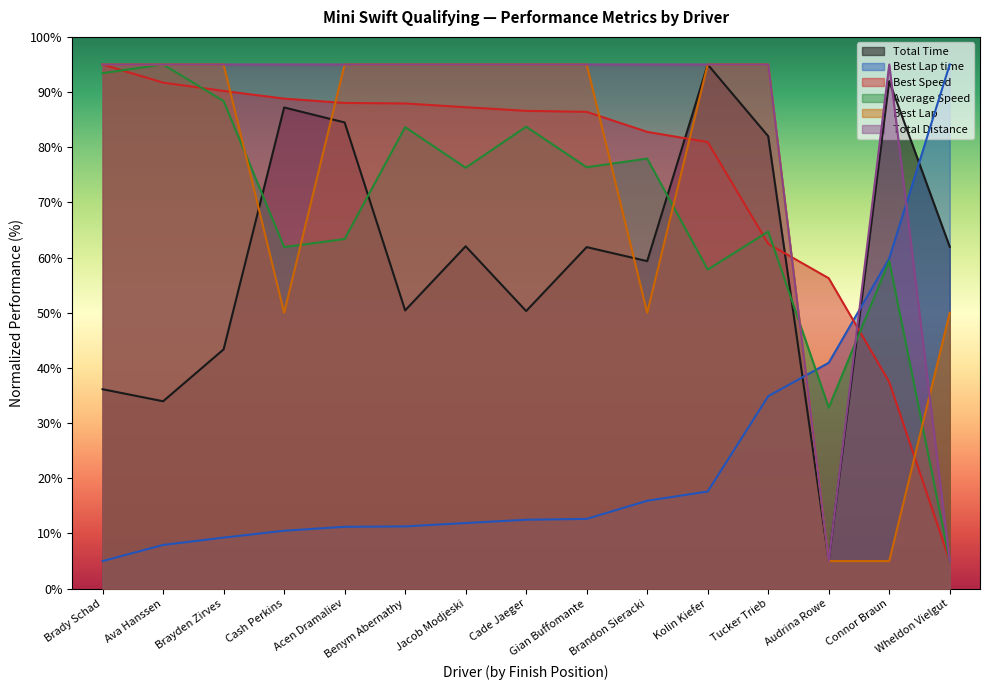

Where do Total Distance and Best Lap time first cross each other?

Tucker Trieb and Audrina Rowe